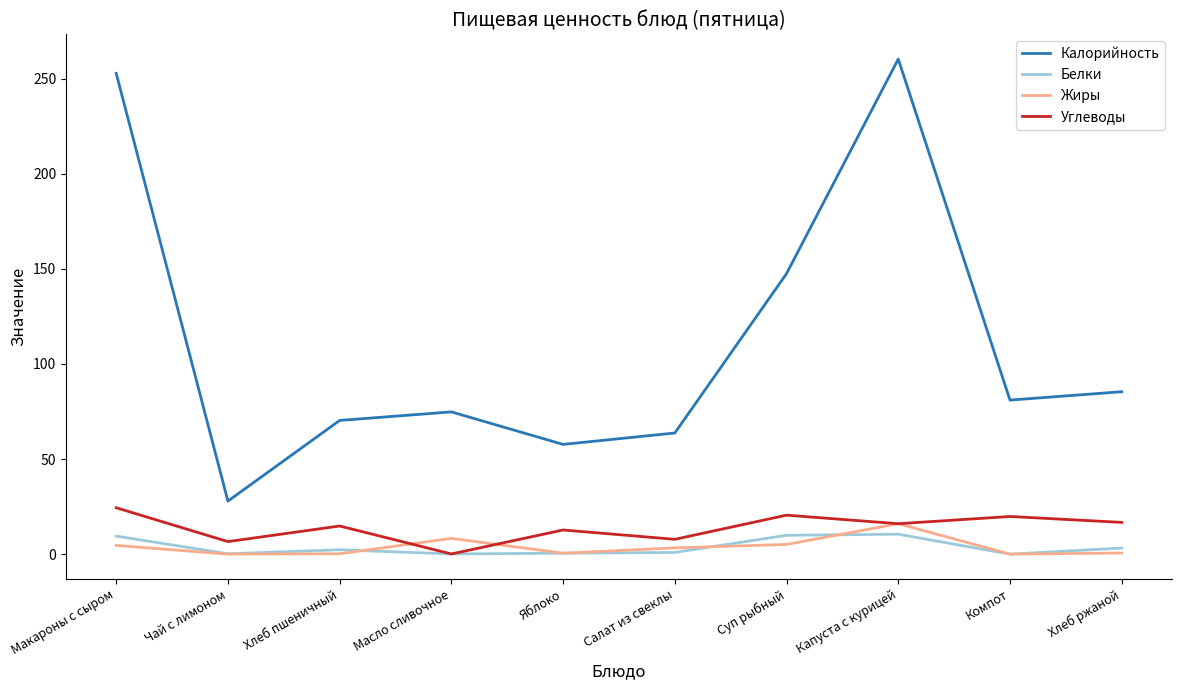

True or false: Углеводы has a value of 12.7 at Яблоко.

True